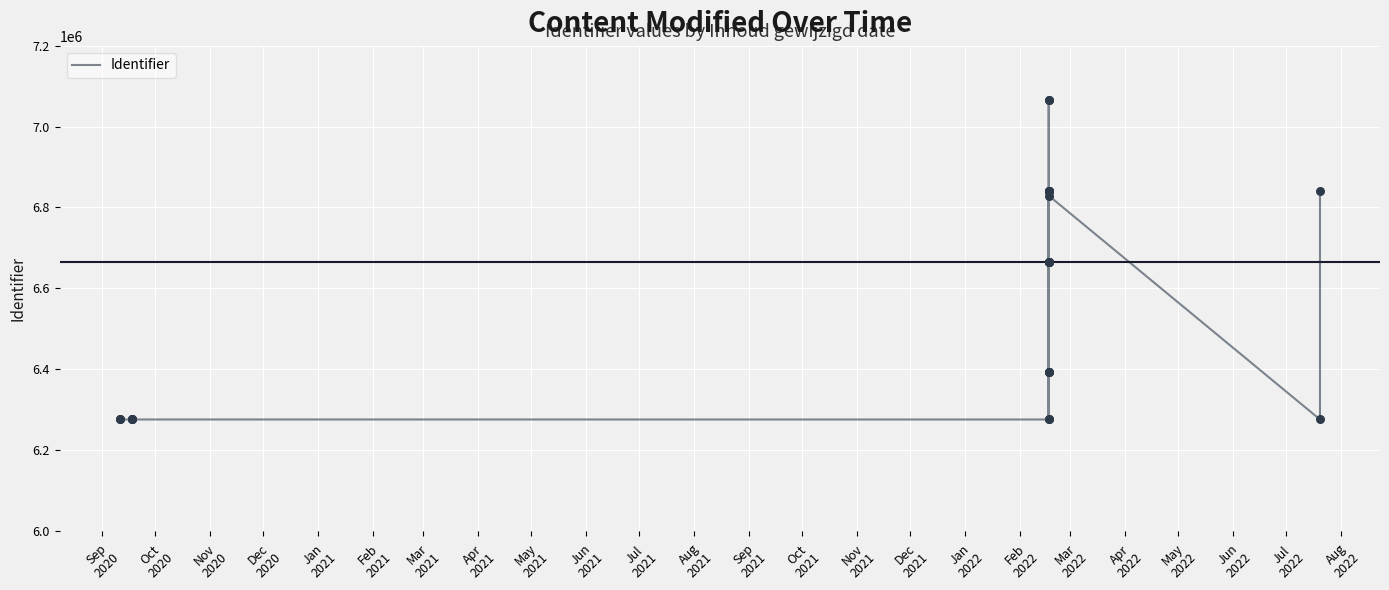

What is the change in value from Oct
2021 to Jan
2022?

+174345